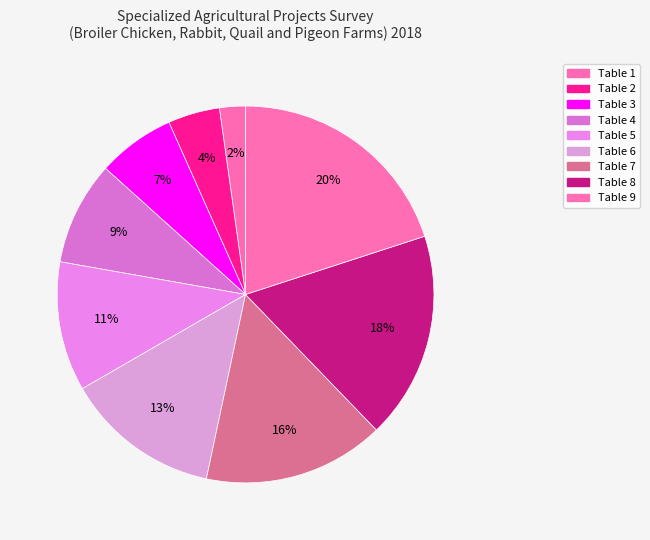

Does Table 5 account for over 50% of the chart?

No